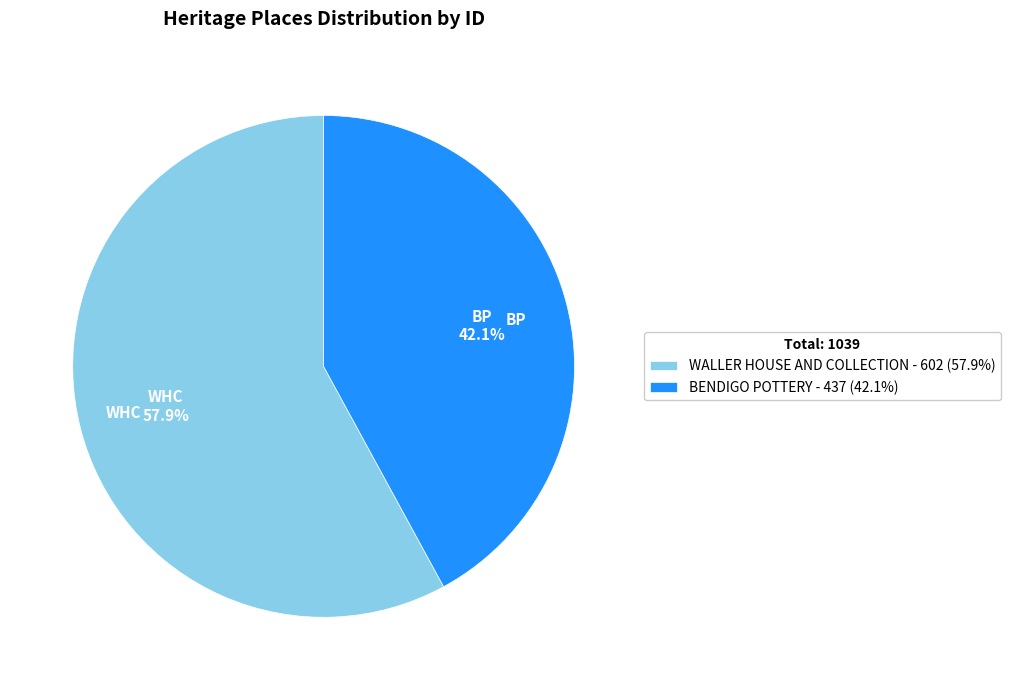

How many segments does this pie chart have?

2